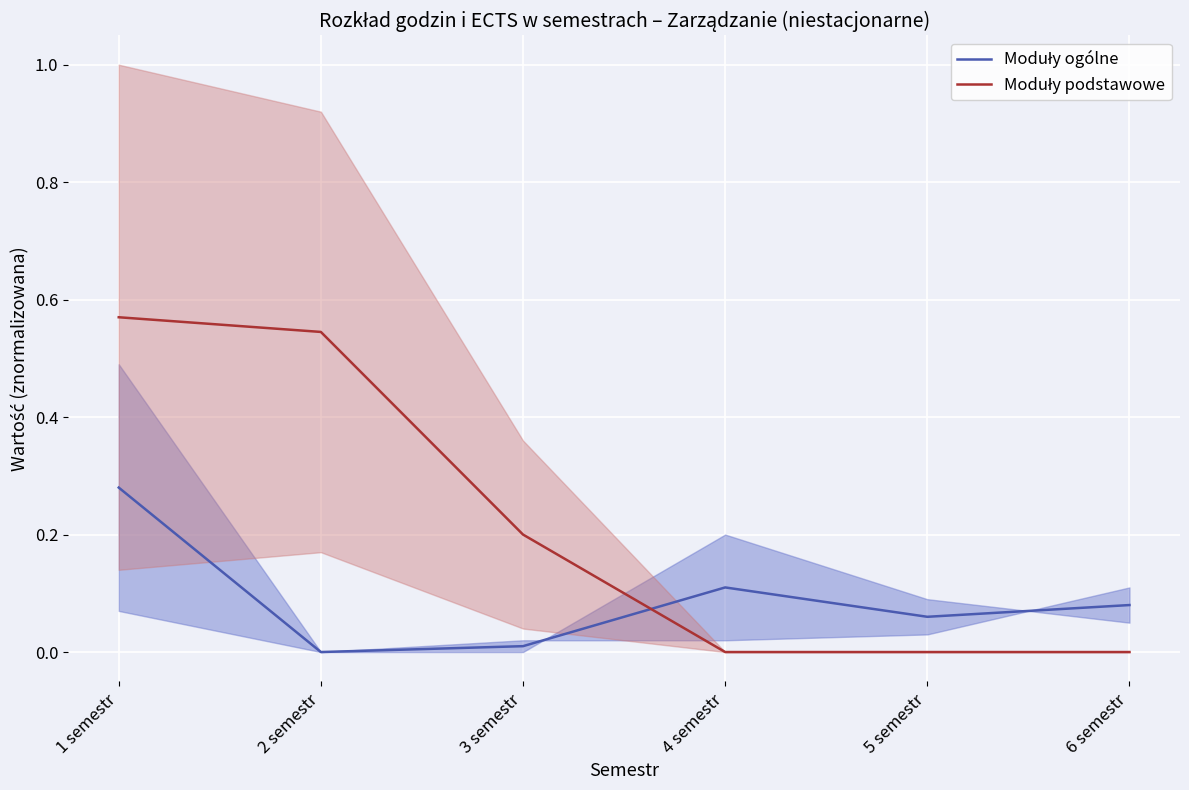

The value of Moduły podstawowe at 3 semestr is 0.3. True or false?

False